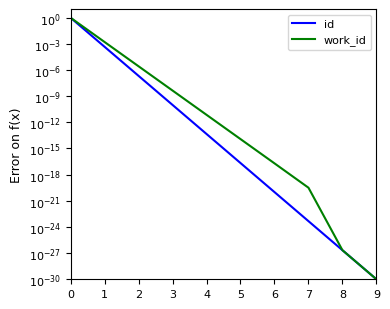

Is this an area chart (filled region under the line)?

No